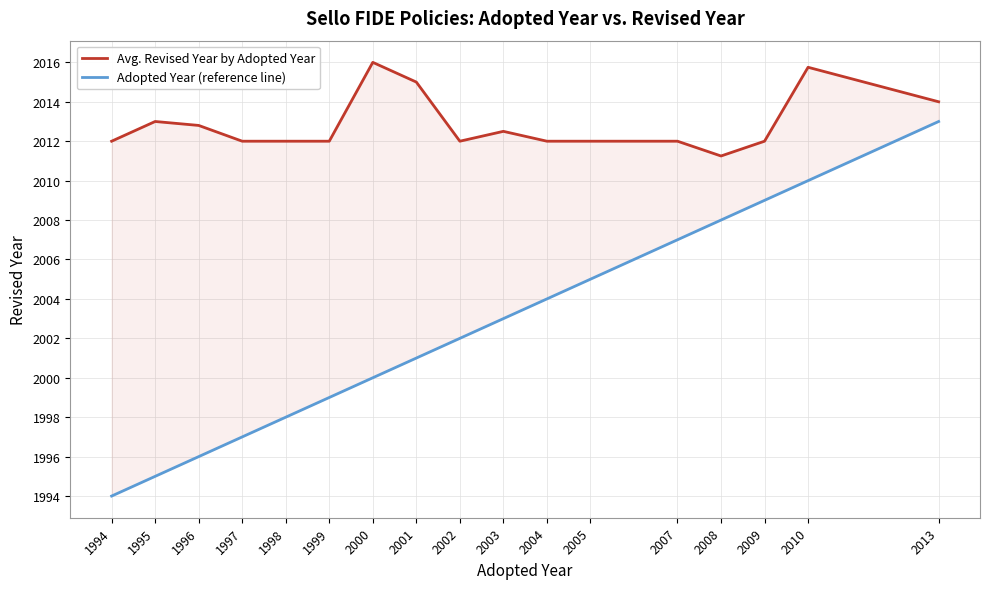

What are all the series names shown in the legend?

Avg. Revised Year by Adopted Year, Adopted Year (reference line)